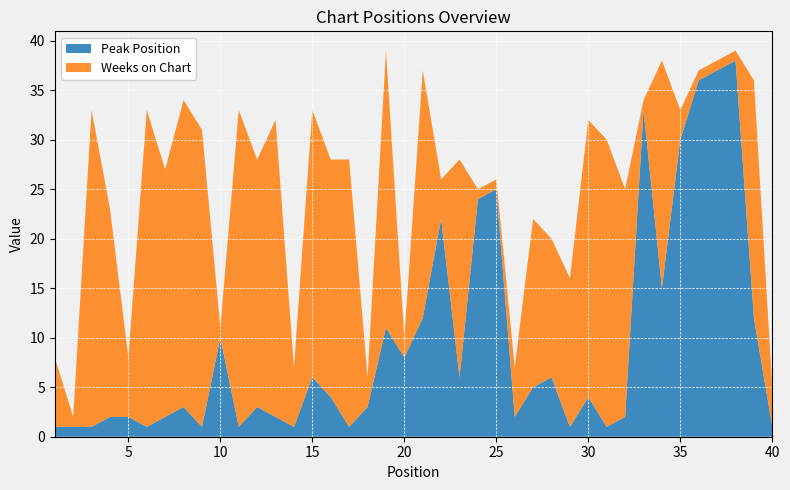

Reading right to left, transcribe all the data shown in this chart.

Peak Position: 40=1	39=12	38=38	37=37	36=36	35=30	34=15	33=33	32=2	31=1	30=4	29=1	28=6	27=5	26=2	25=25	24=24	23=6	22=22	21=12	20=8	19=11	18=3	17=1	16=4	15=6	14=1	13=2	12=3	11=1	10=10	9=1	8=3	7=2	6=1	5=2	4=2	3=1	2=1	1=1
Weeks on Chart: 40=4	39=24	38=1	37=1	36=1	35=3	34=23	33=1	32=23	31=29	30=28	29=15	28=14	27=17	26=5	25=1	24=1	23=22	22=4	21=25	20=2	19=28	18=3	17=27	16=24	15=27	14=6	13=30	12=25	11=32	10=1	9=30	8=31	7=25	6=32	5=6	4=21	3=32	2=1	1=7